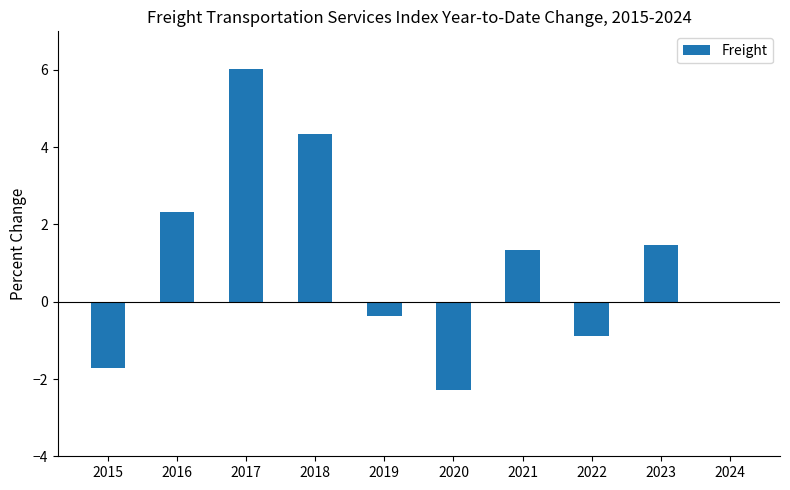

The chart shows a value of -0.4 at 2019. True or false?

True